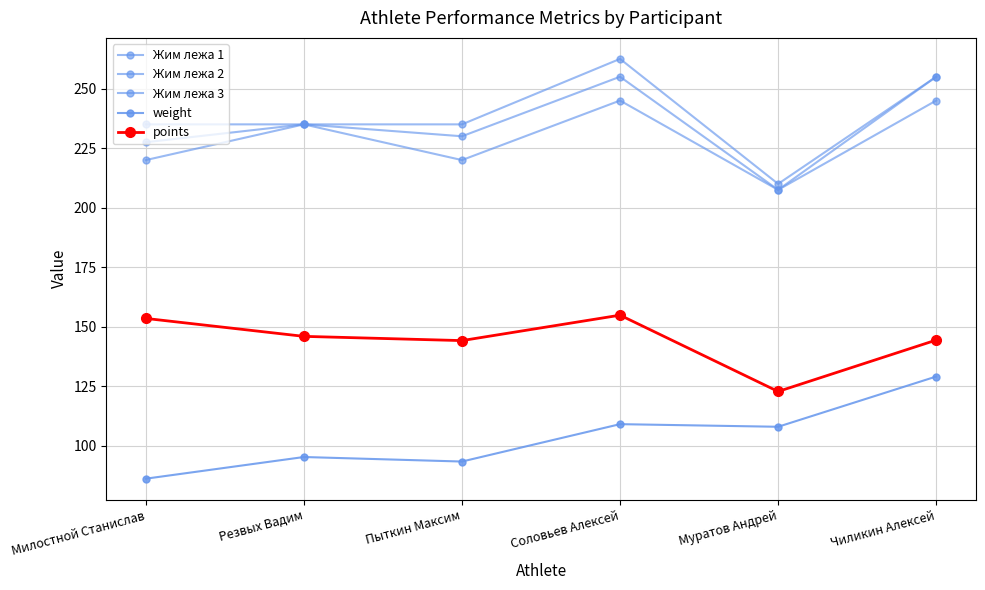

Rank the series by their maximum value, from highest to lowest.

Жим лежа 3, Жим лежа 2, Жим лежа 1, points, weight